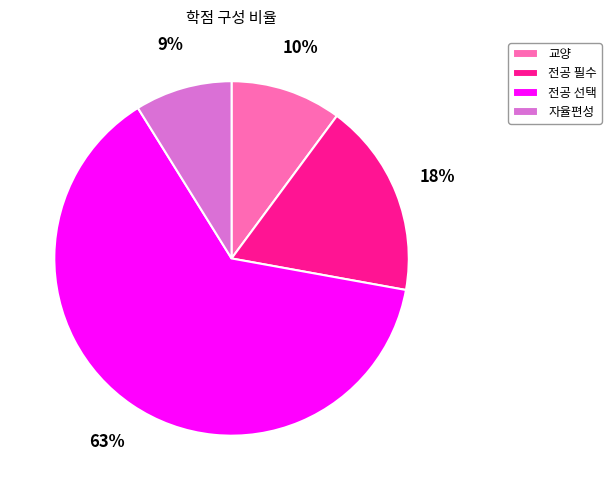

How many segments does this pie chart have?

4